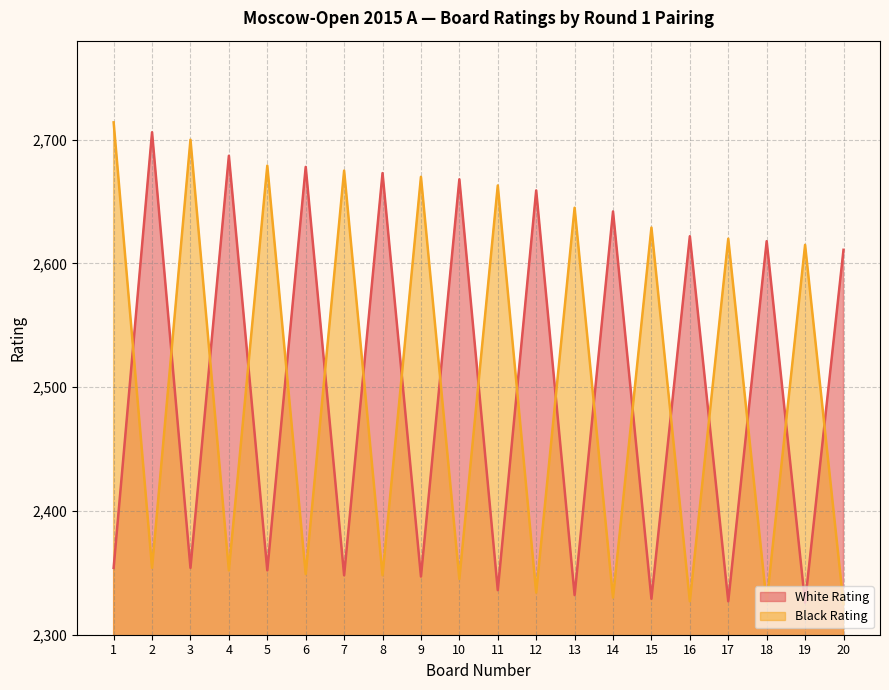

What is the lowest value of the White Rating series?

2326